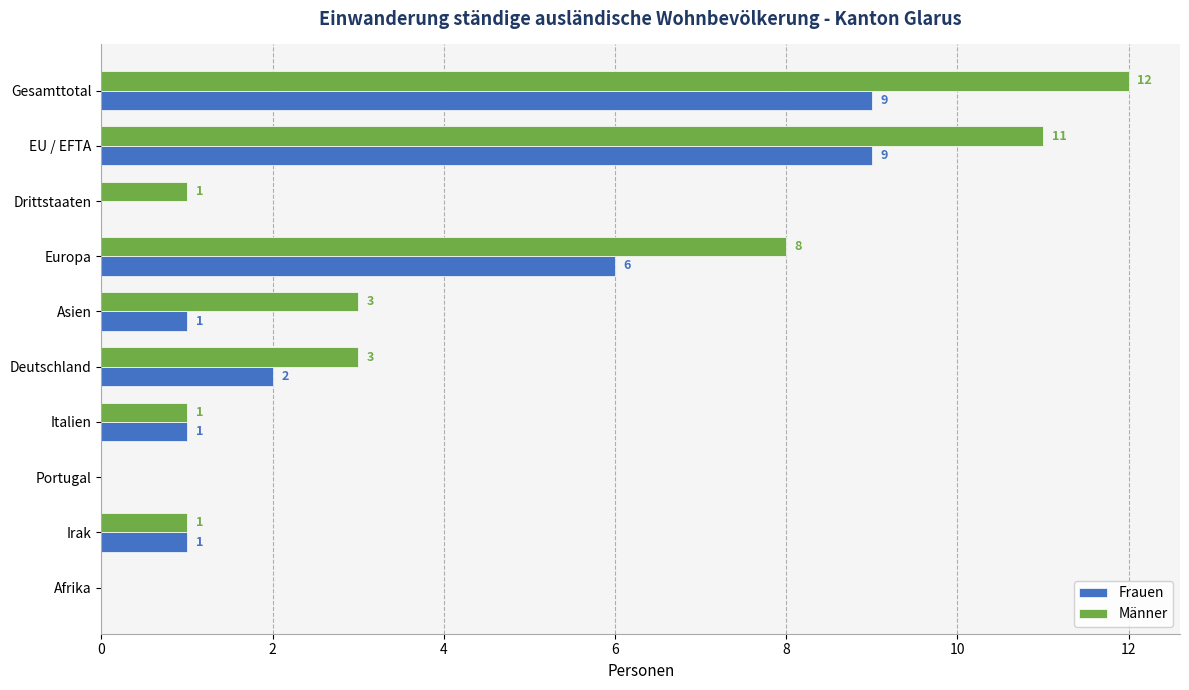

What is the sum of all Frauen values?

29